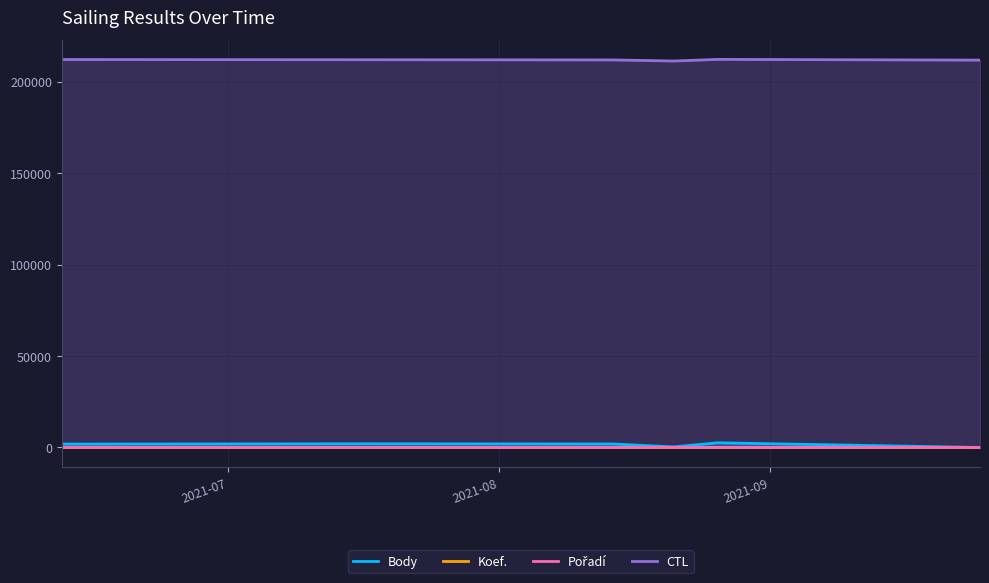

How many lines are shown in the chart?

4